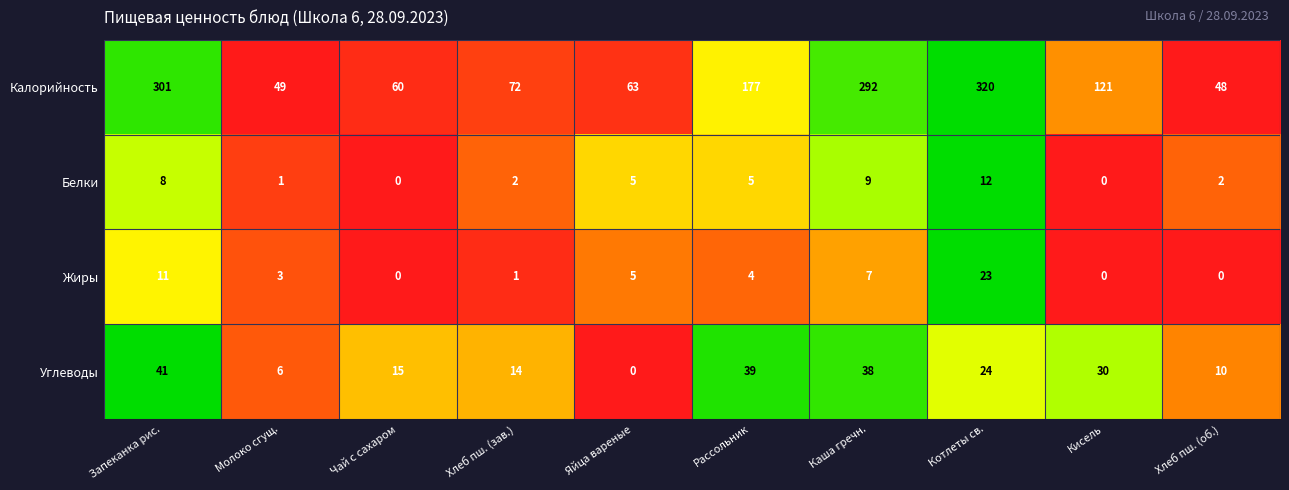

Rank the series by their maximum value, from lowest to highest.

Белки, Жиры, Углеводы, Калорийность